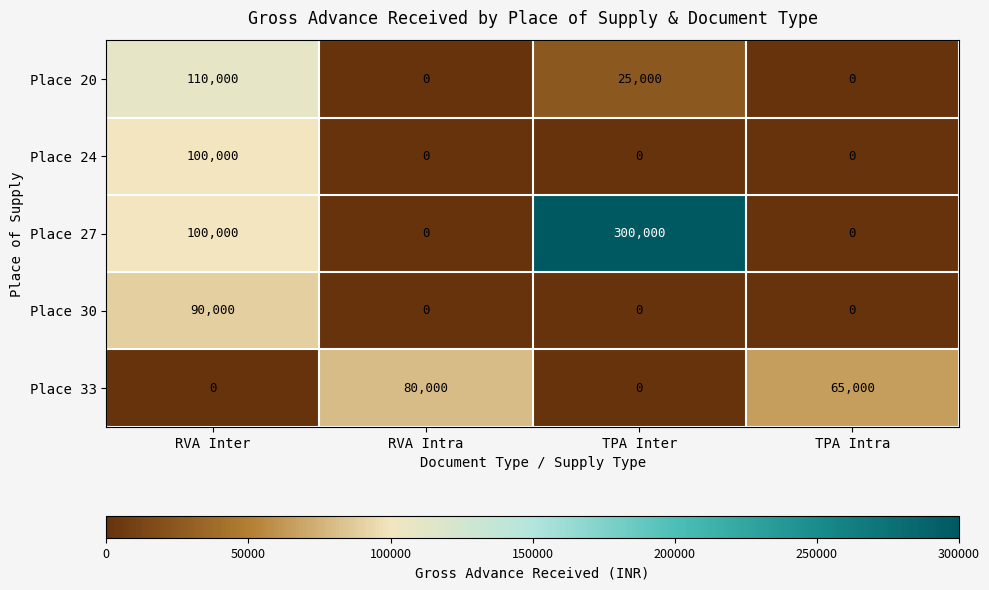

What is the difference between the maximum and minimum values in the Place 27 series?

300000